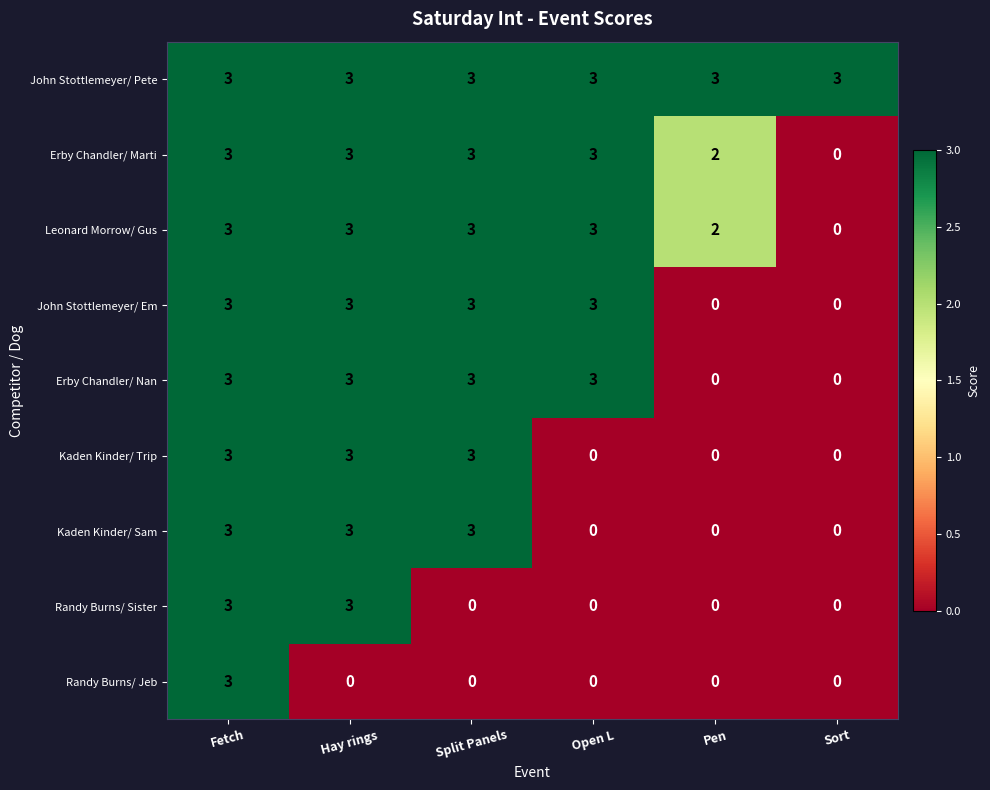

At how many categories does at least one series exceed 2?

6